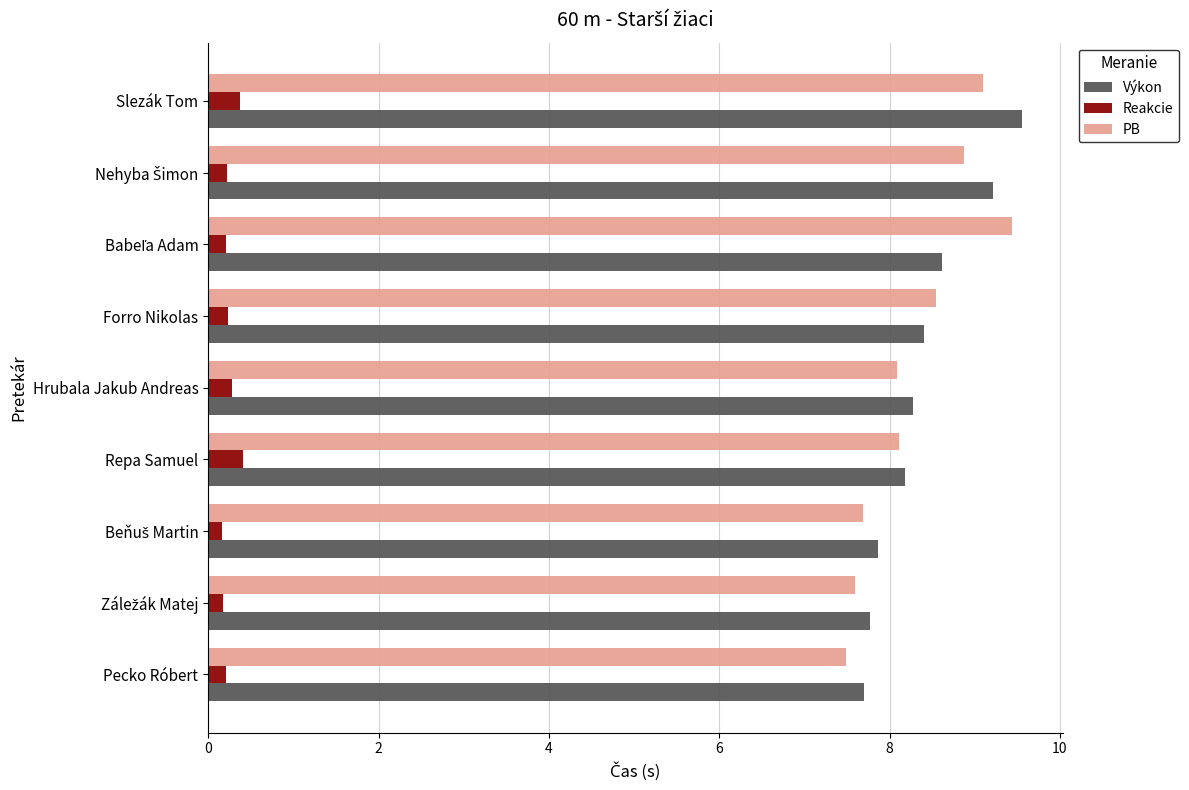

True or false: Reakcie has a value of 0.3 at Hrubala Jakub Andreas.

True